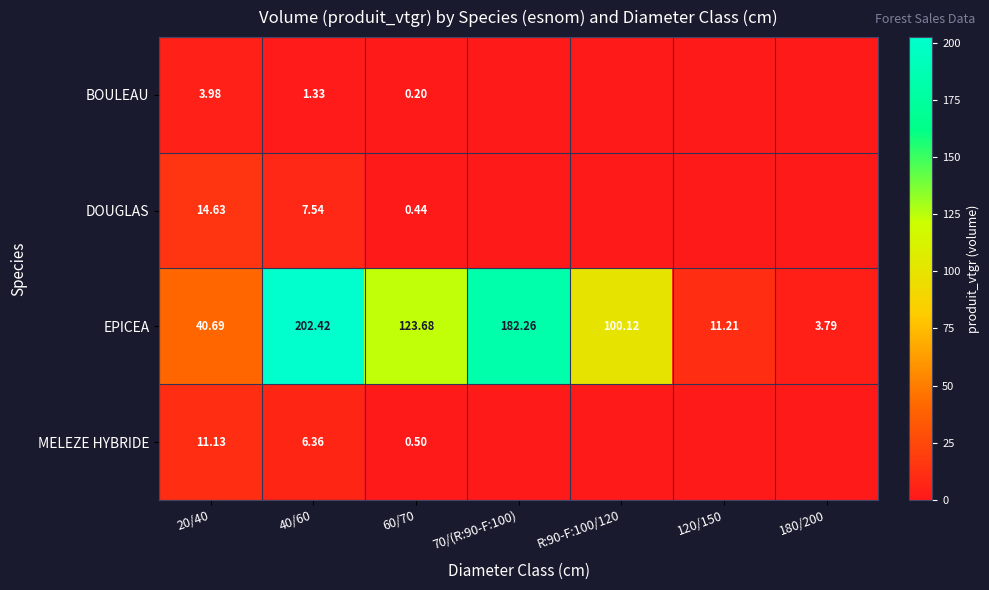

What is the approximate value of EPICEA at R:90-F:100/120?

100.1